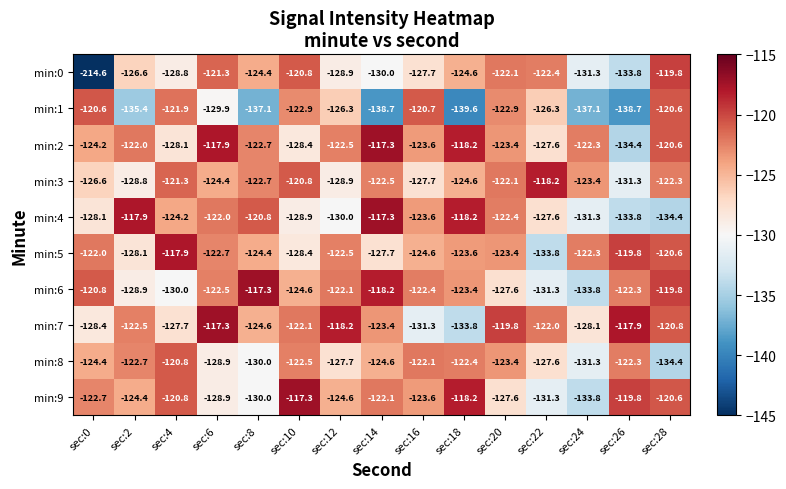

What is the difference between the min:2 values at sec:2 and sec:10?

6.4